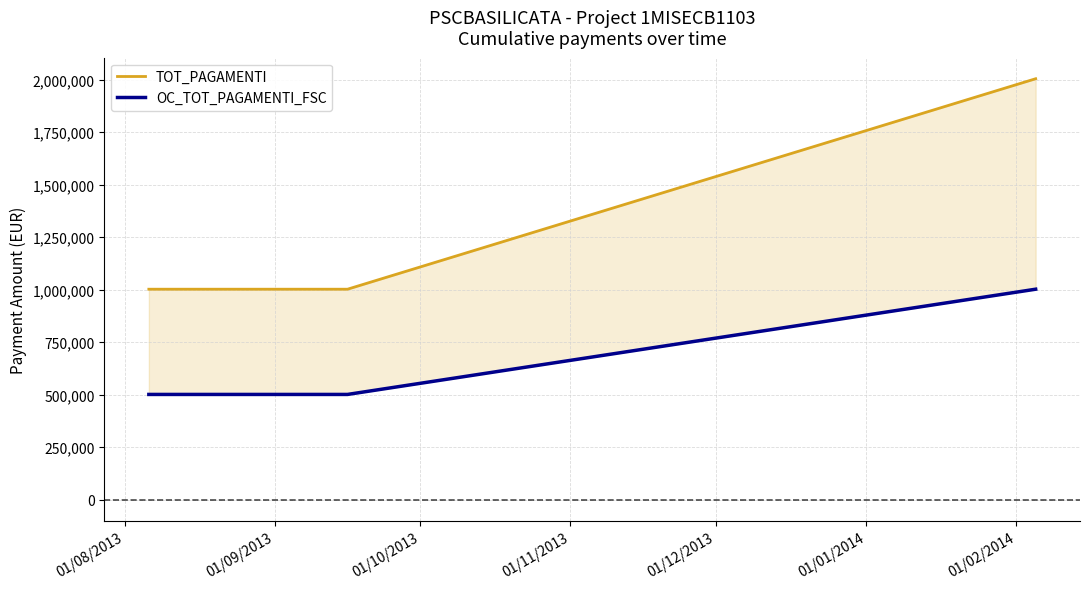

What is the total value across all series at 01/08/2013?

1502802.4